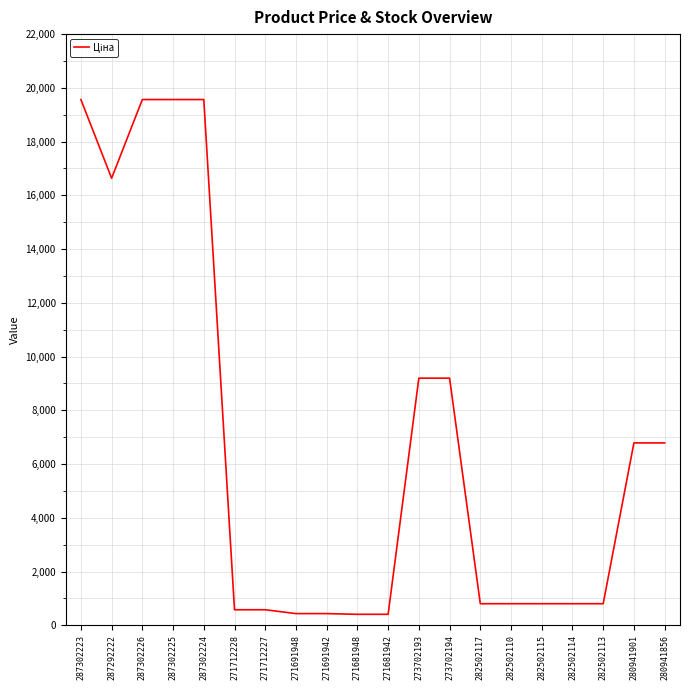

The chart shows a value of 19564.9 at 287302226. True or false?

True